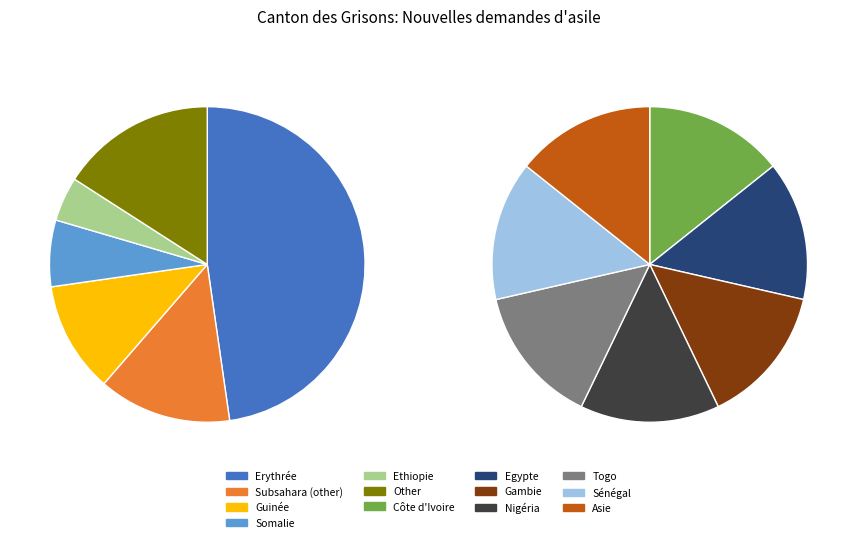

Is it true that Somalie is 1% of the pie?

False